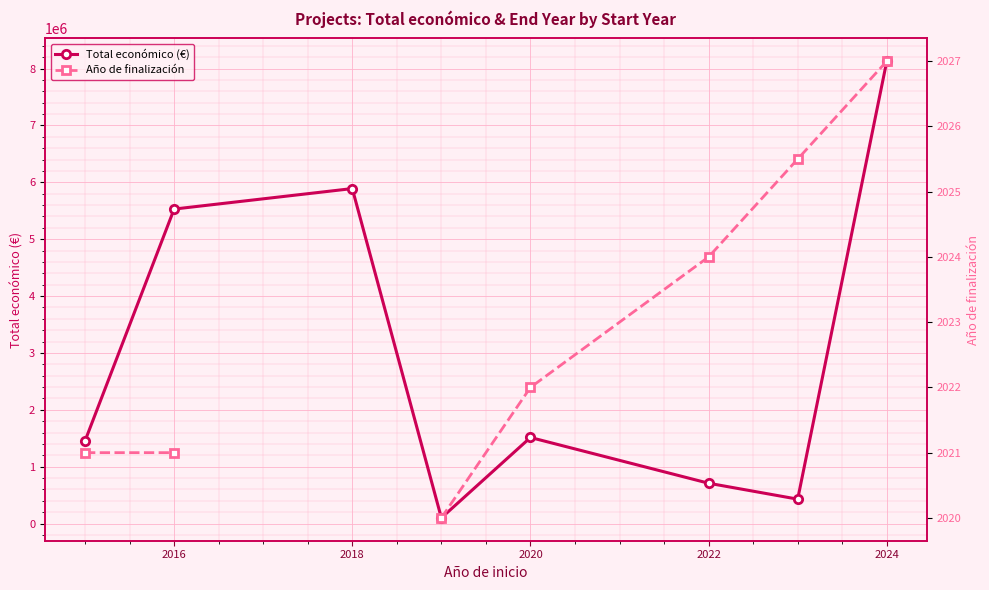

Which series has the largest range (max minus min)?

Total económico (€)